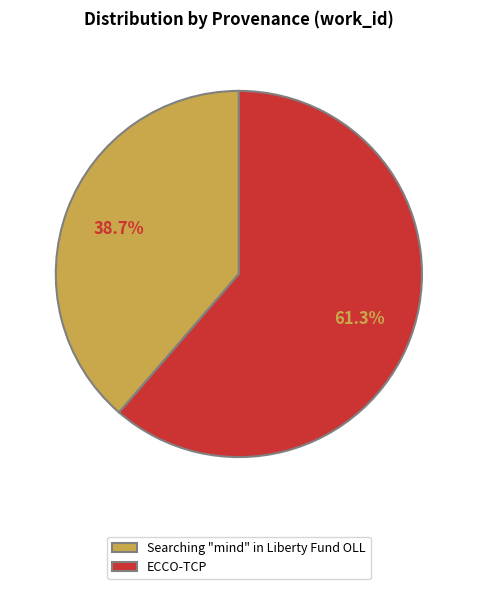

Is it true that Searching "mind" in Liberty Fund OLL is 29% of the pie?

False